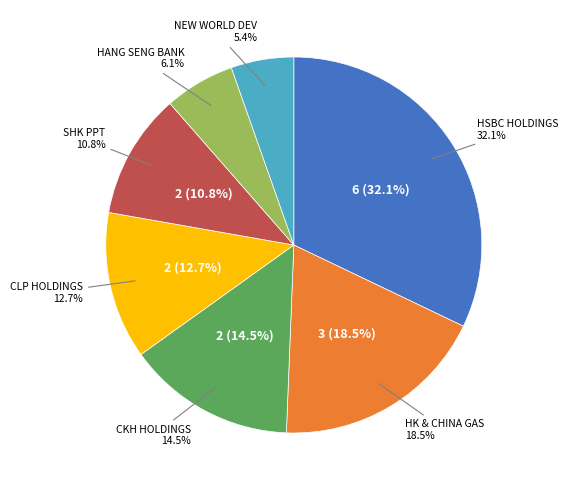

Is HSBC HOLDINGS the majority of the pie?

No